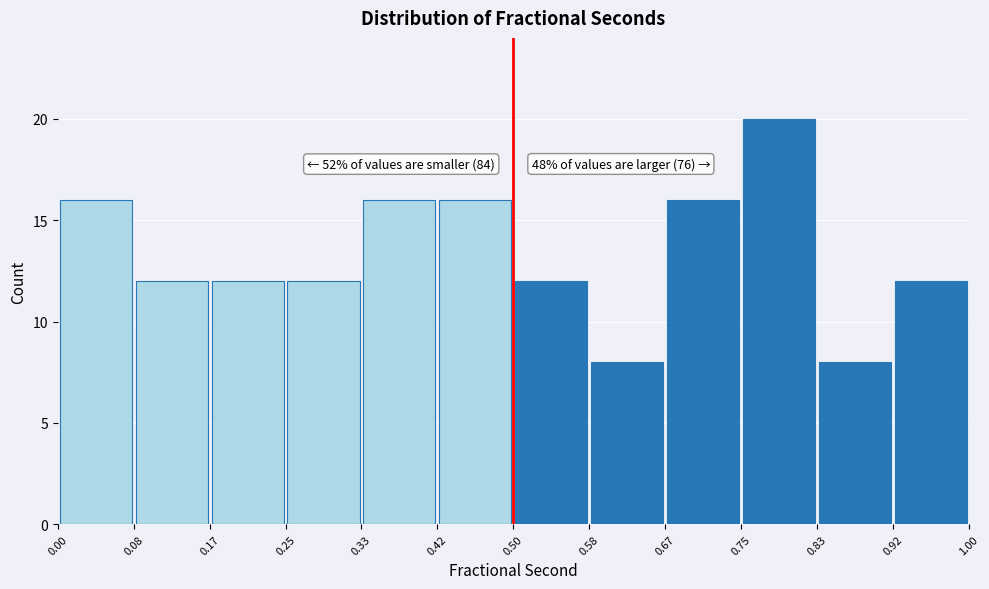

Over which range of the x-axis is the bar tallest?

0.75 to 0.83